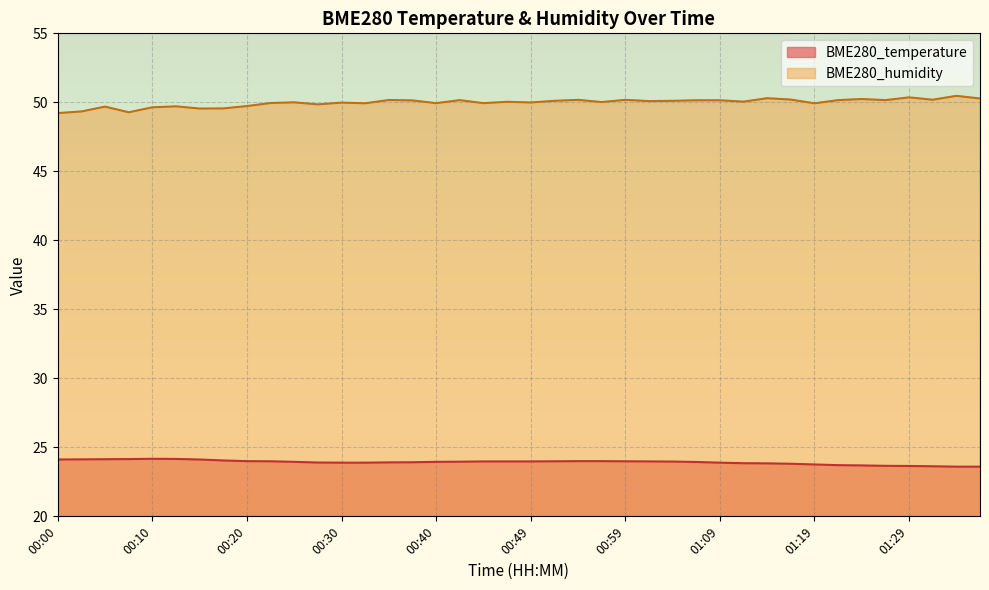

What is the sum of all BME280_temperature values?

956.9